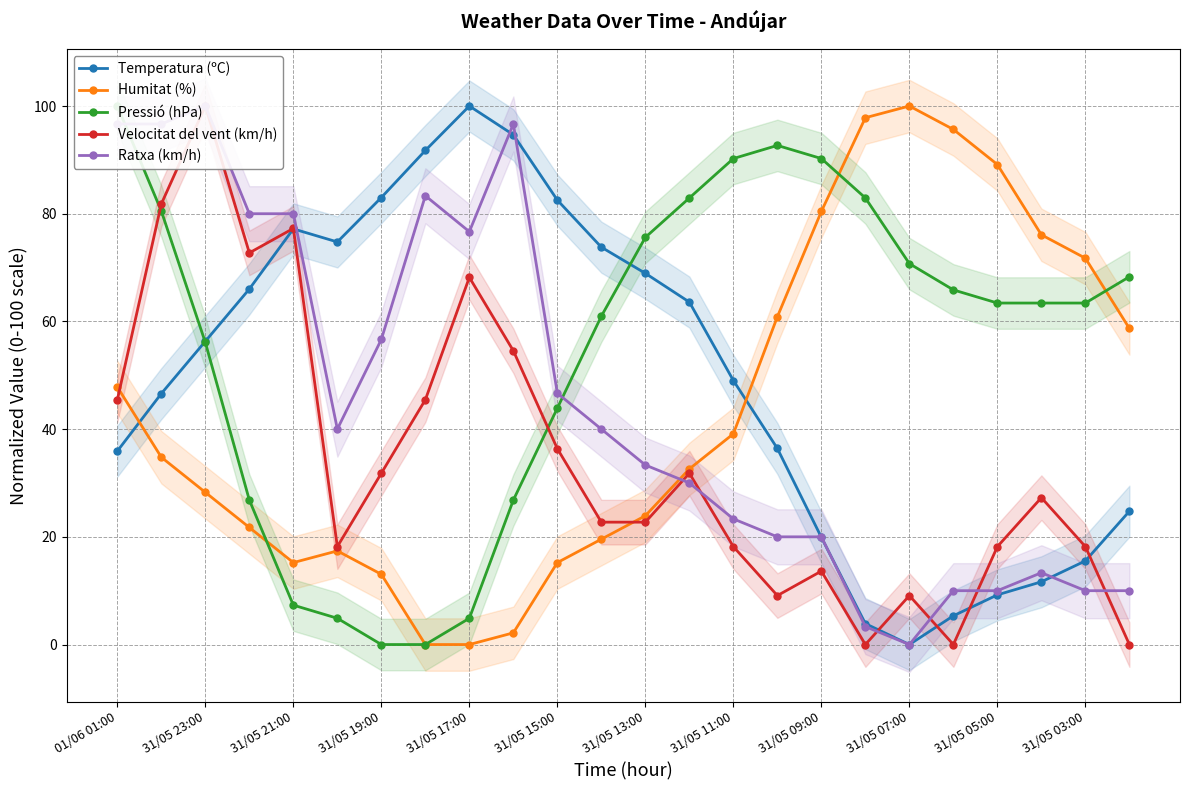

What is the sum of all Pressió (hPa) values?

1322.0